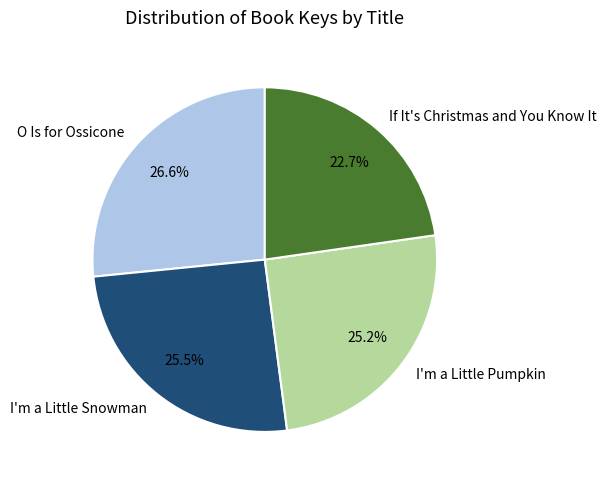

To the nearest percent, what is the average slice percentage?

25%